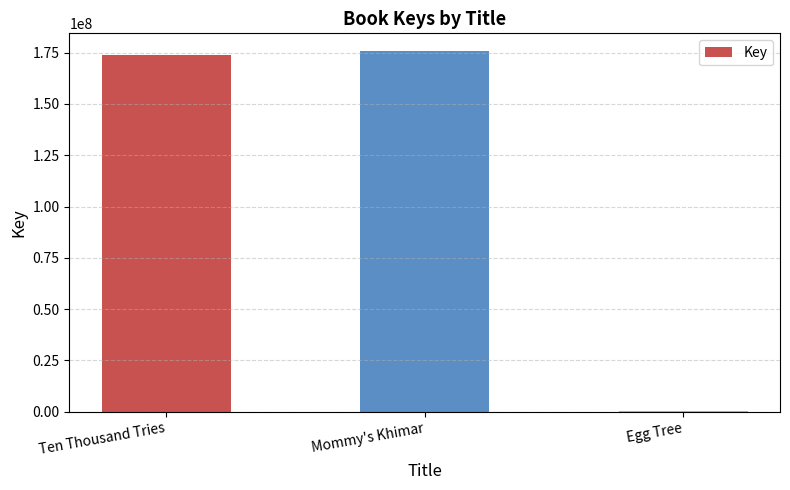

True or false: the data shows 107319720 at Ten Thousand Tries.

False